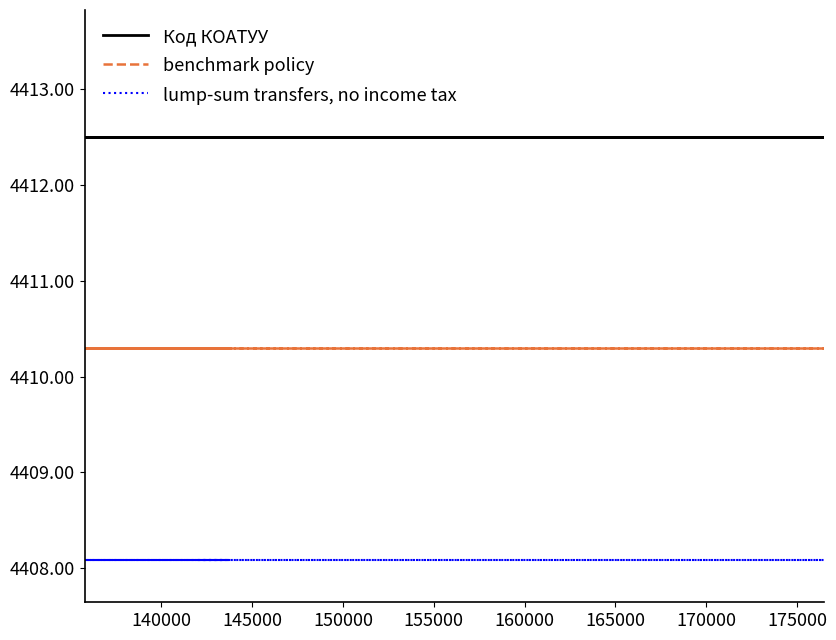

Read the lump-sum transfers, no income tax value at 155000.

4408.1